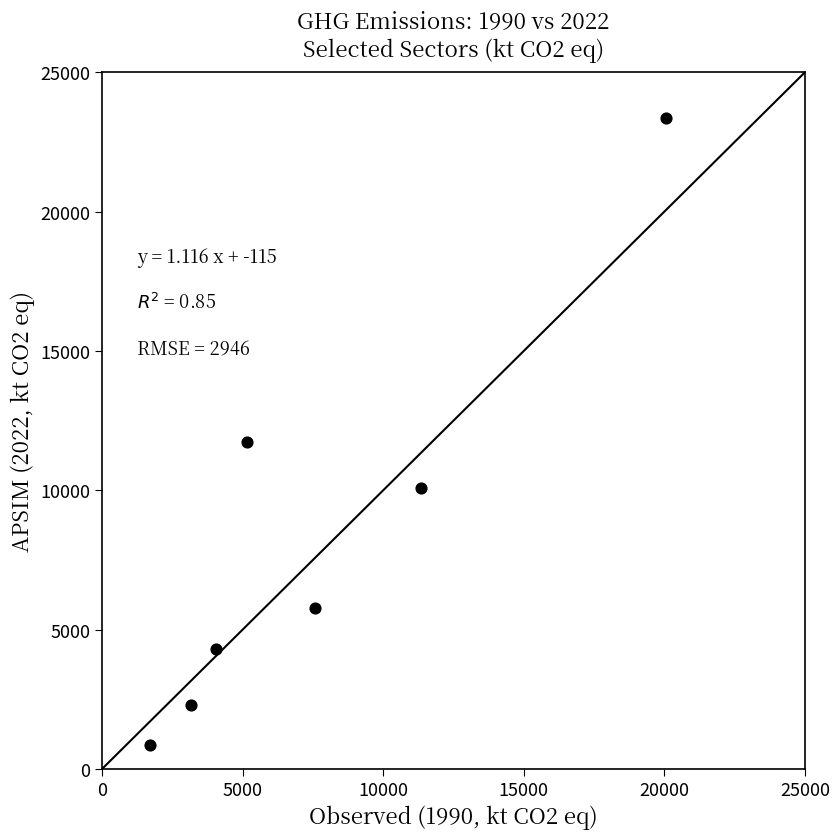

What Y value in the scatter plot is closest to 12117?

11751.3